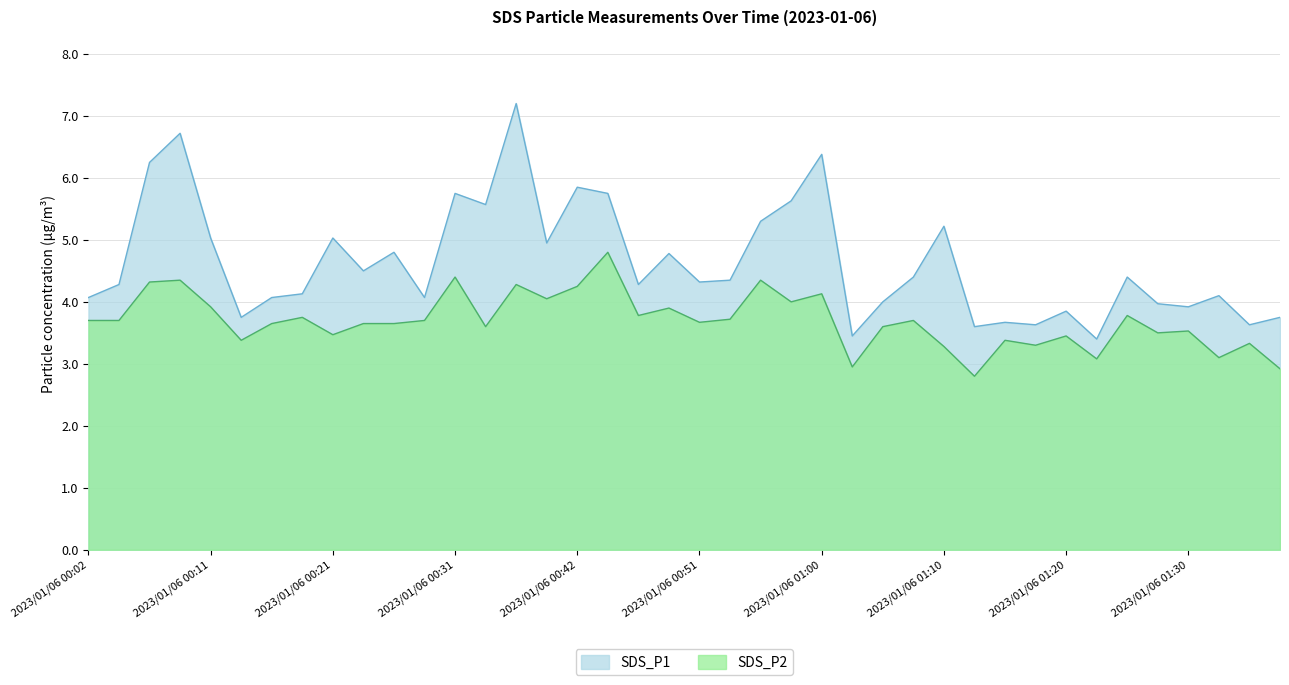

Between 2023/01/06 00:11 and 2023/01/06 00:38, which is larger?

2023/01/06 00:11